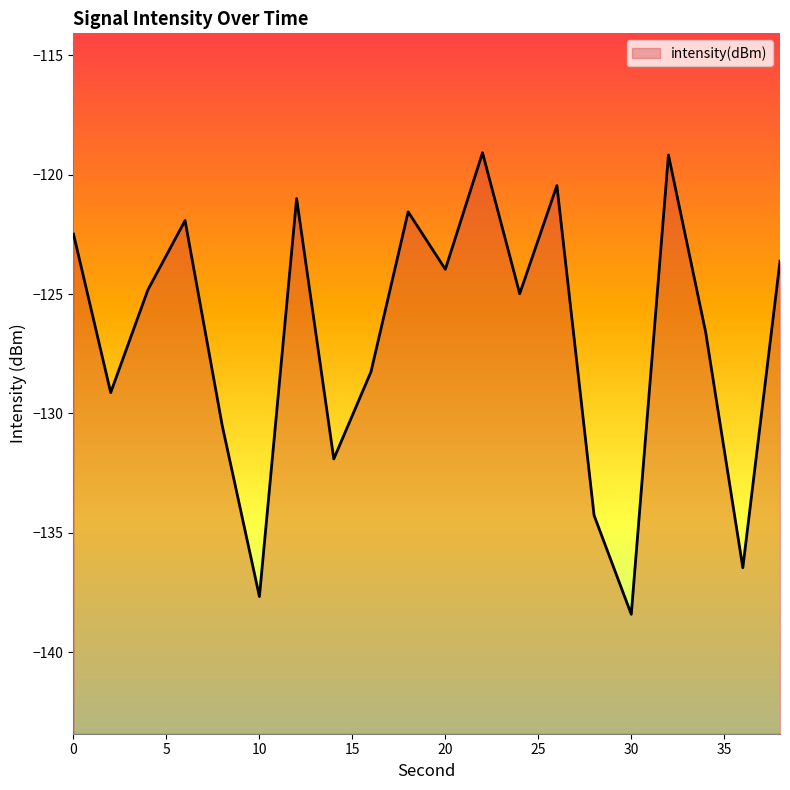

What is the change in value from 0 to 18?

+0.9